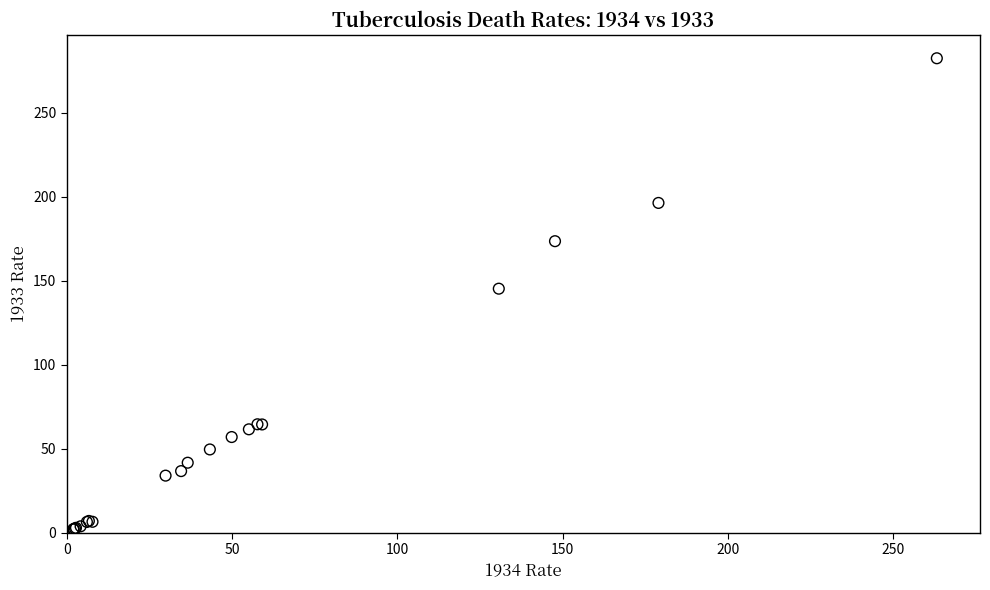

What Y value in the scatter plot is closest to 142?

145.3